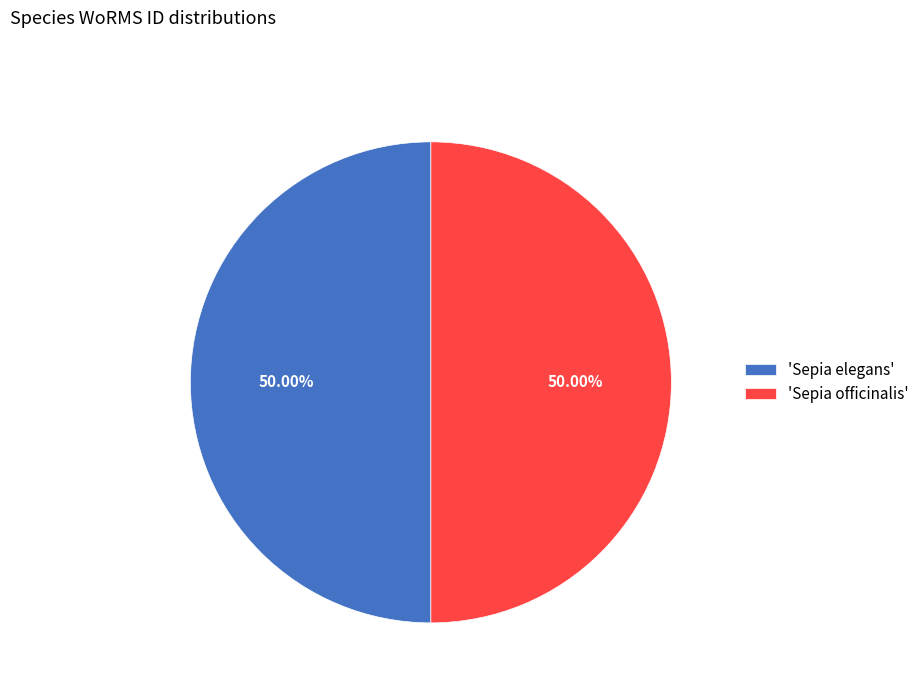

Approximately how many times larger is the value at 'Sepia elegans' compared to 'Sepia officinalis'?

1.0